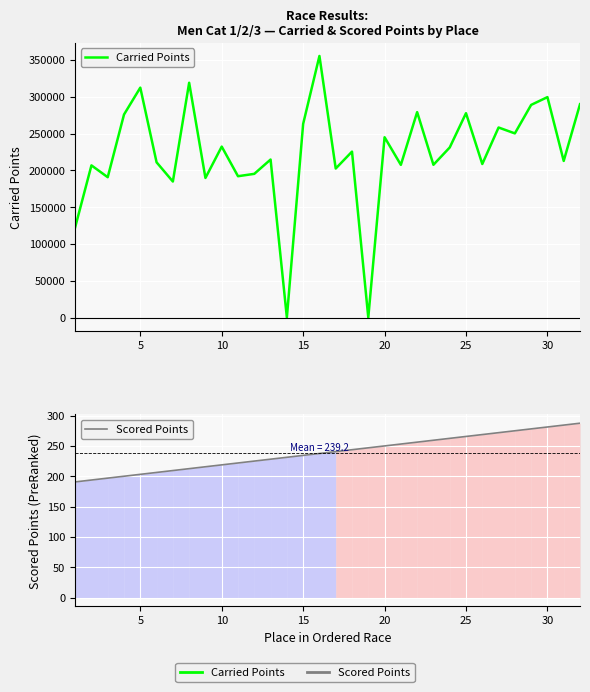

What is the highest value of the Scored Points series?

287.7